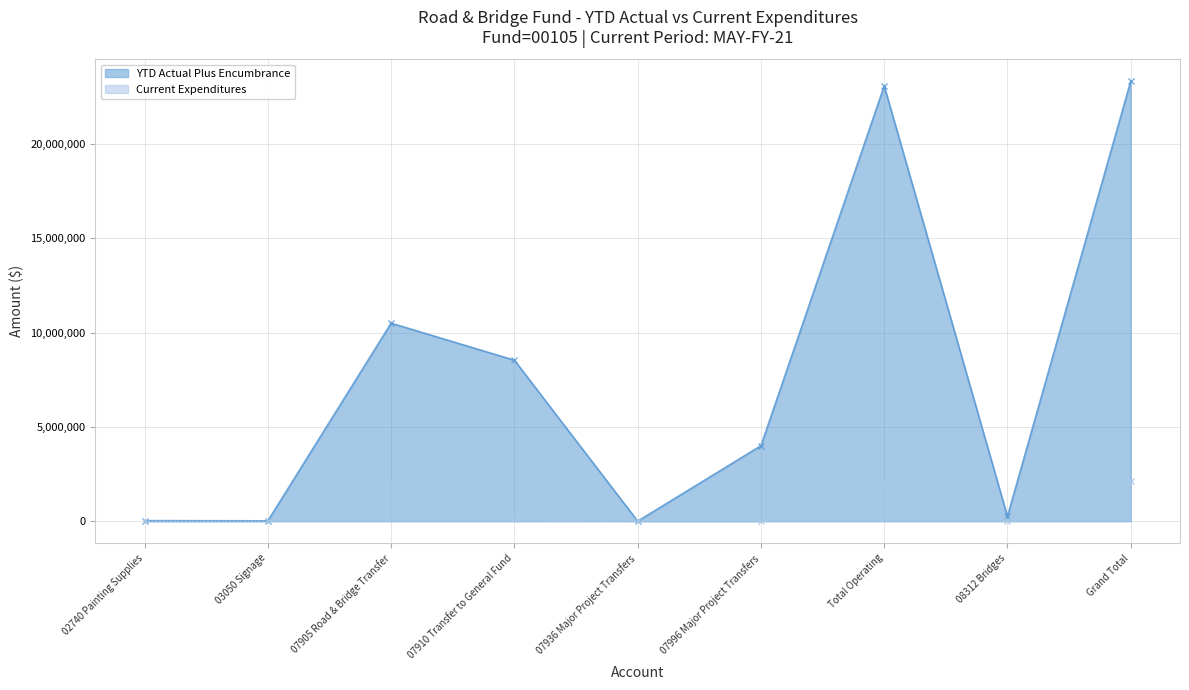

Which series changed the most between 07905 Road & Bridge Transfer and 08312 Bridges?

YTD Actual Plus Encumbrance